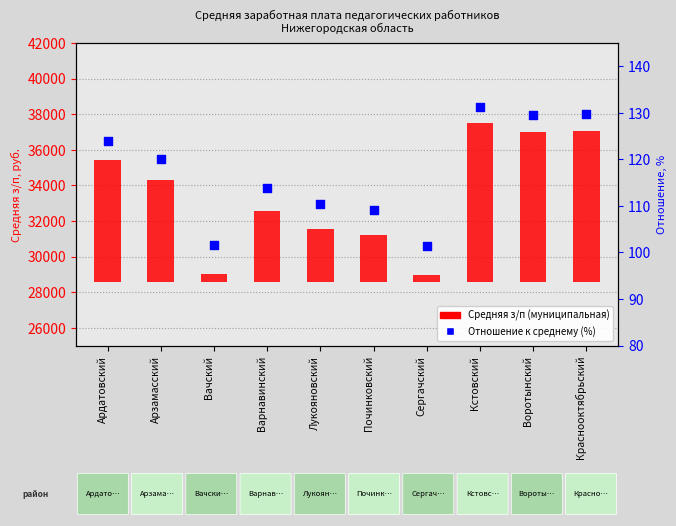

Which series contains the highest Y value?

Средняя з/п (муниципальная)